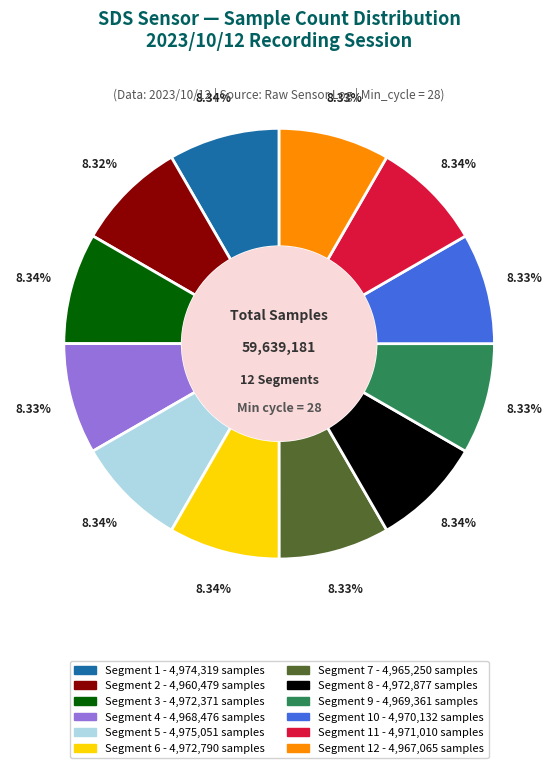

Does any single category account for the majority?

No